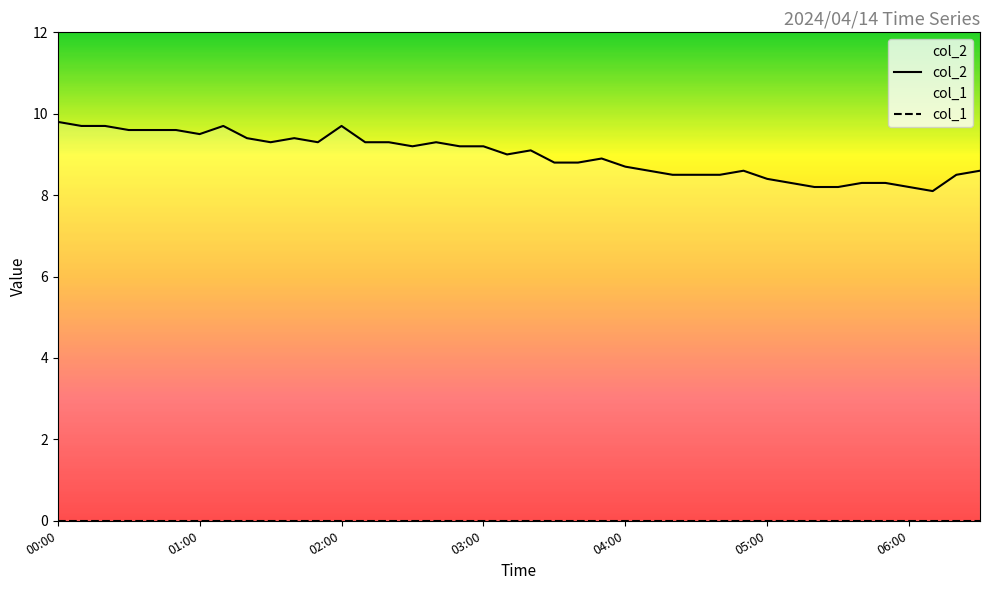

How many data points in col_2 are above 9?

20